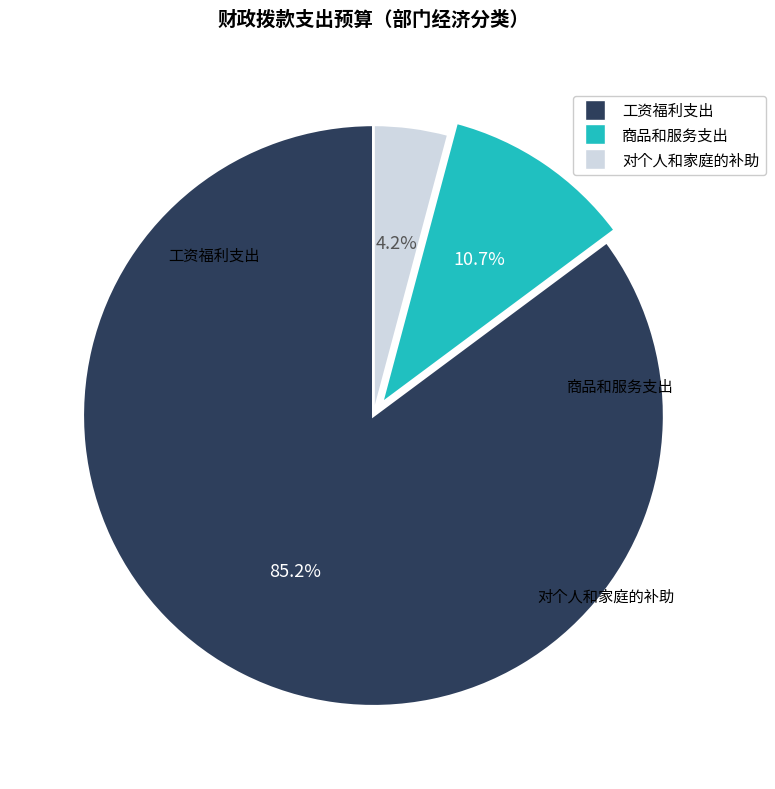

How much of the chart is everything except 商品和服务支出?

89.3%